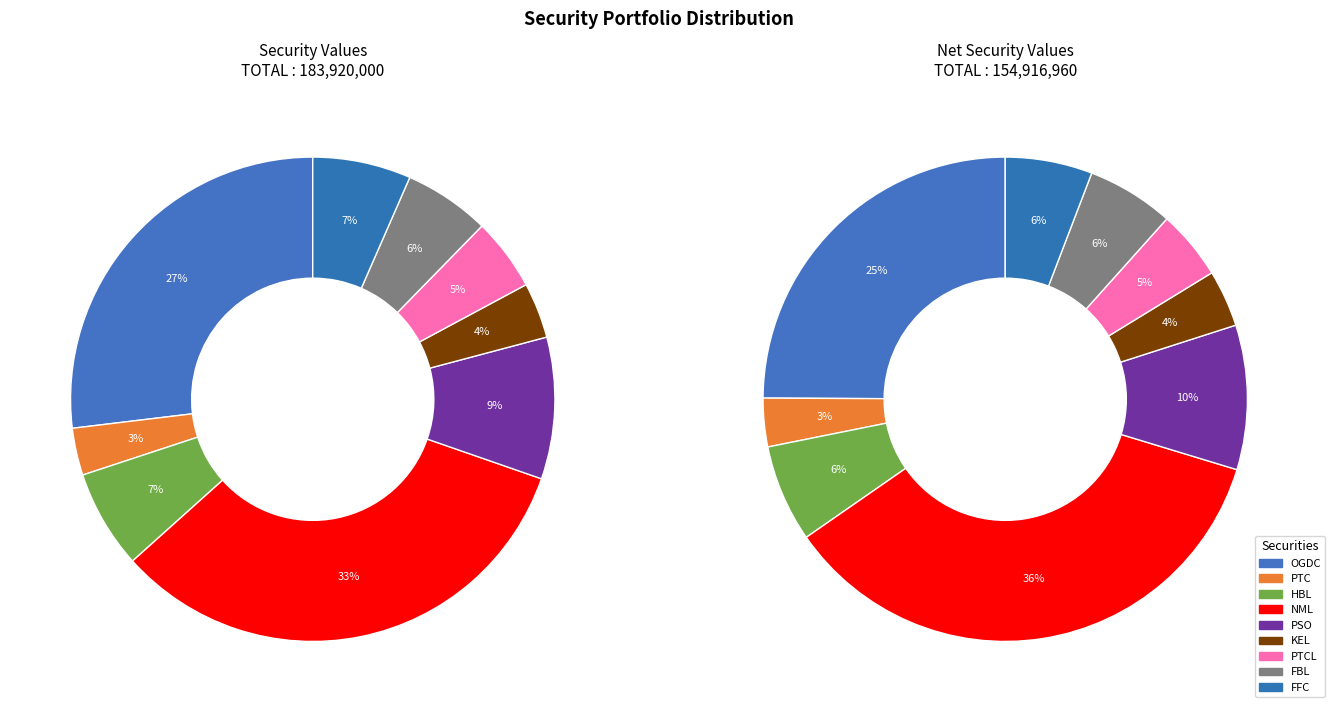

Is it true that PTC is 18% of the pie?

False